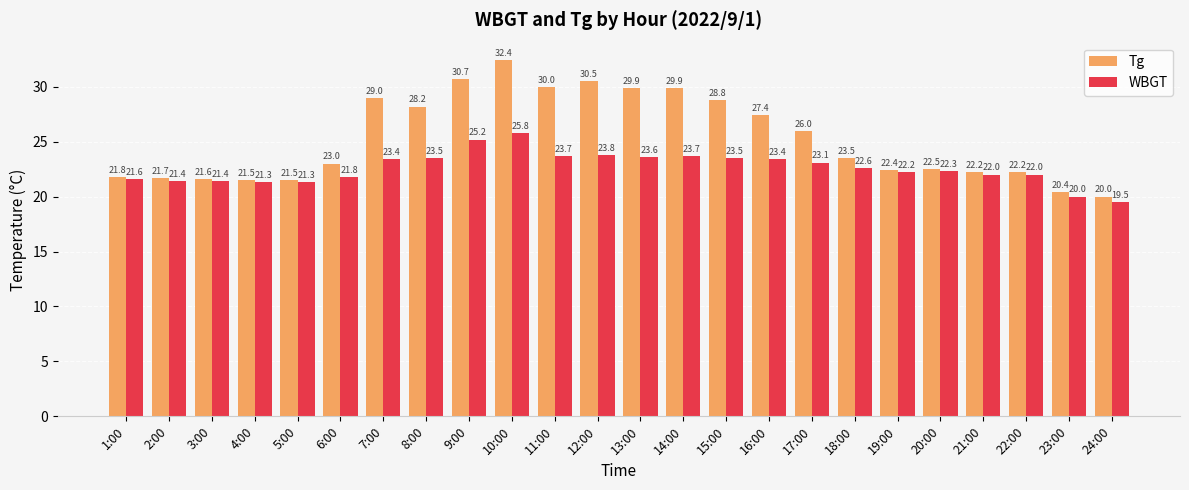

List the series in order of their overall mean, lowest first.

WBGT, Tg